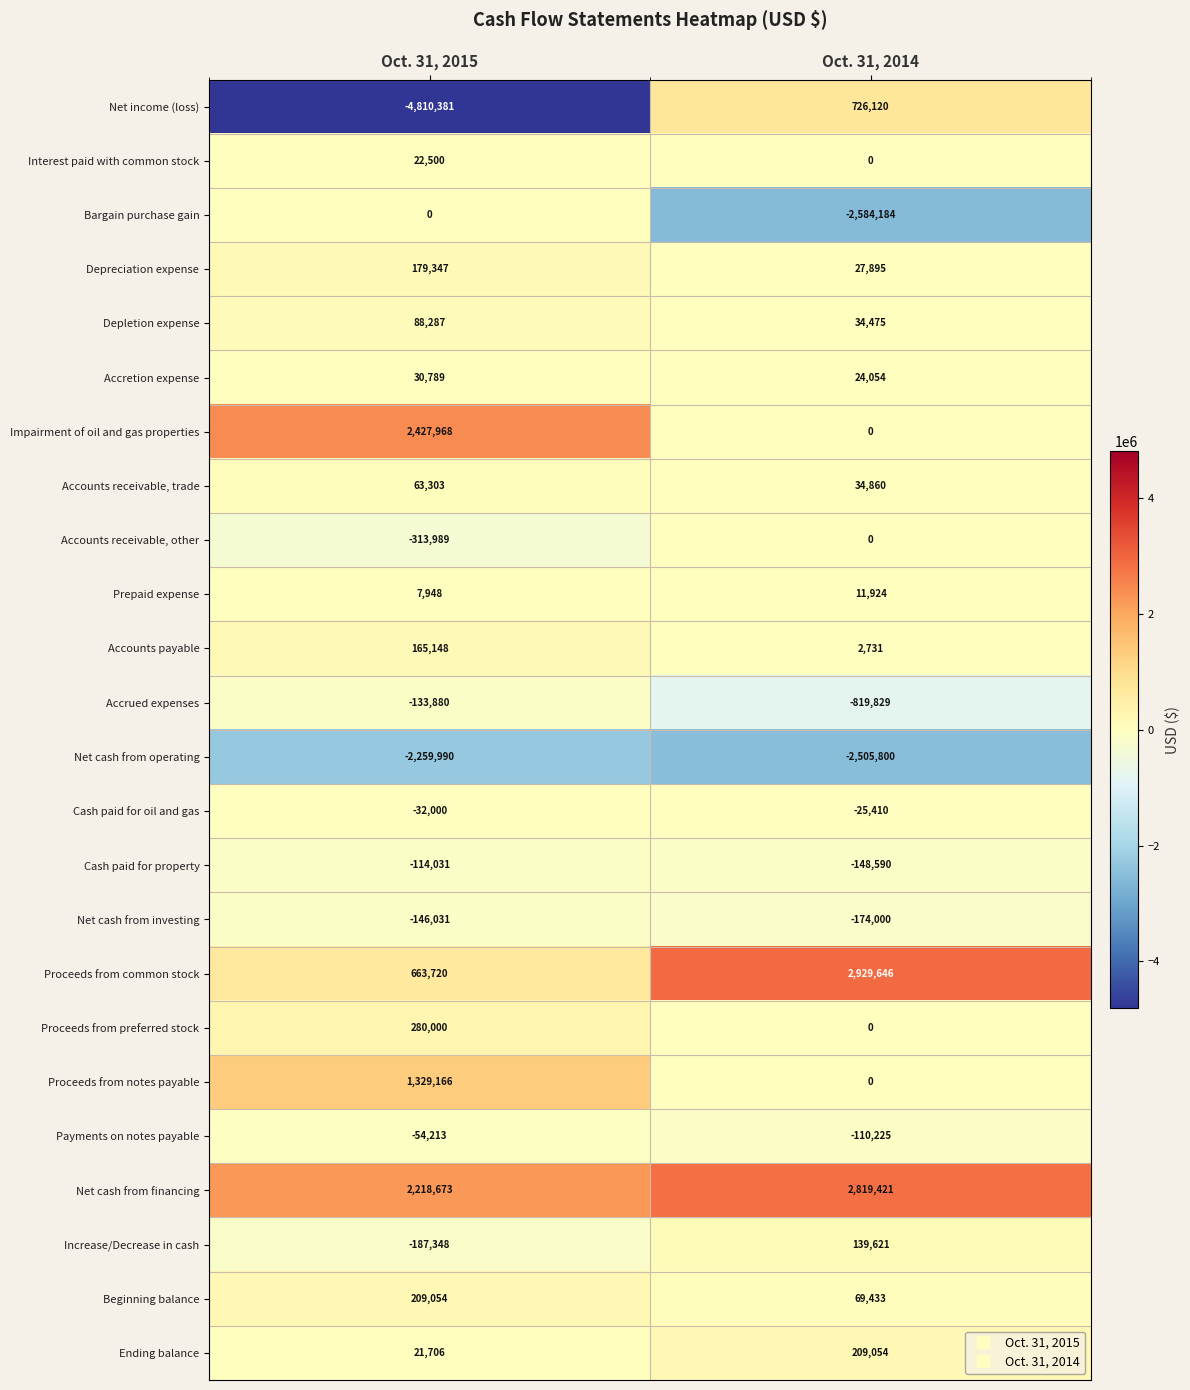

At which category is the sum across all series the highest?

Oct. 31, 2014